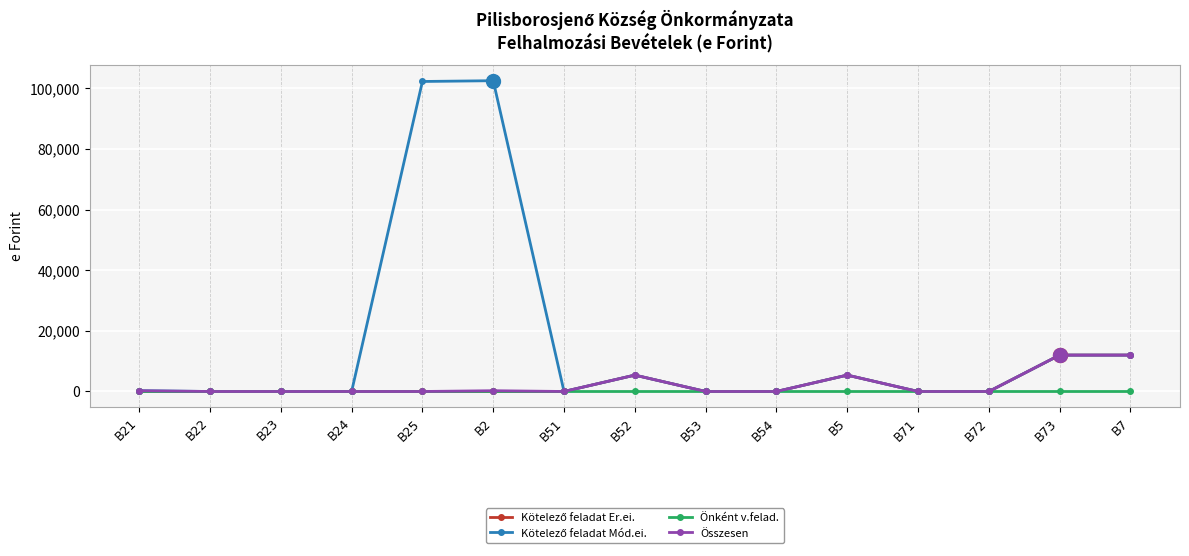

At how many categories does at least one series exceed 18334?

2